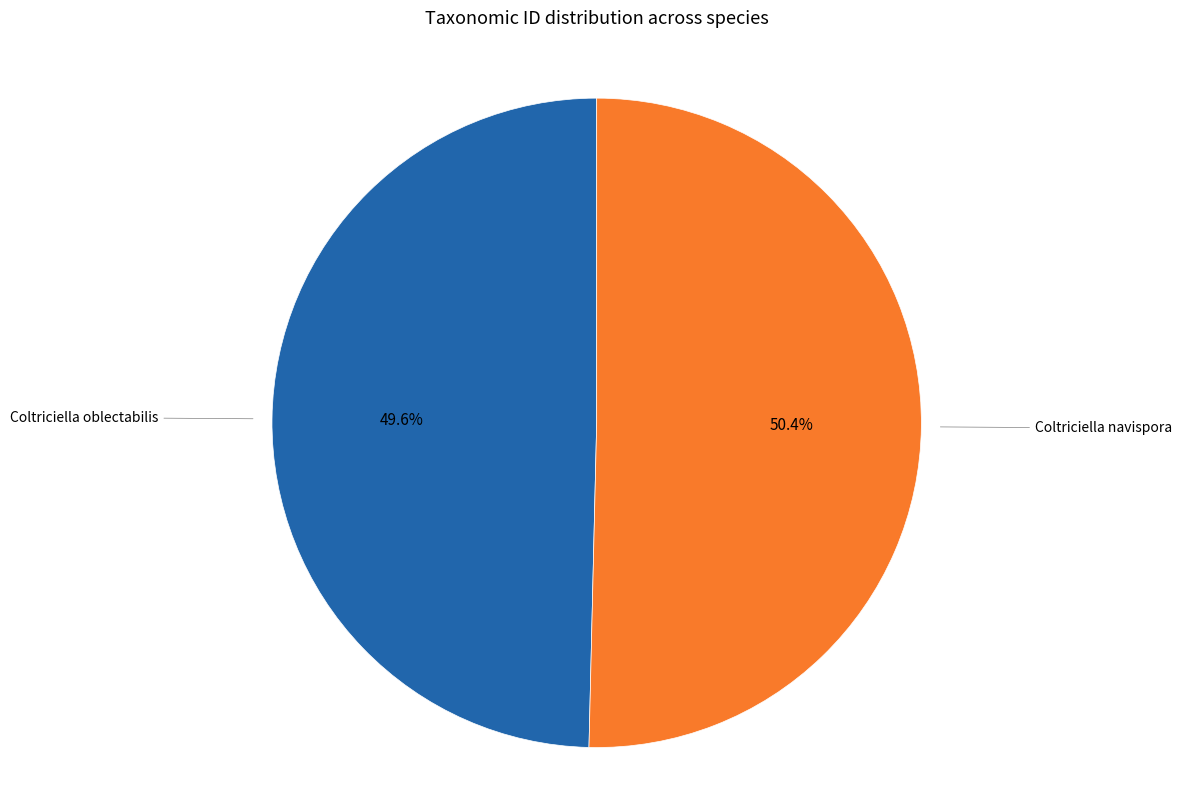

Is there a majority slice in this chart?

Yes